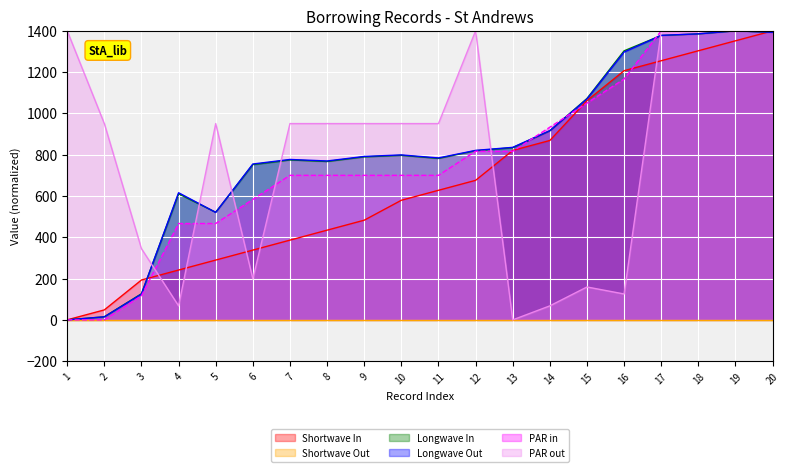

What is the difference between the highest and lowest values at 9?

950.7